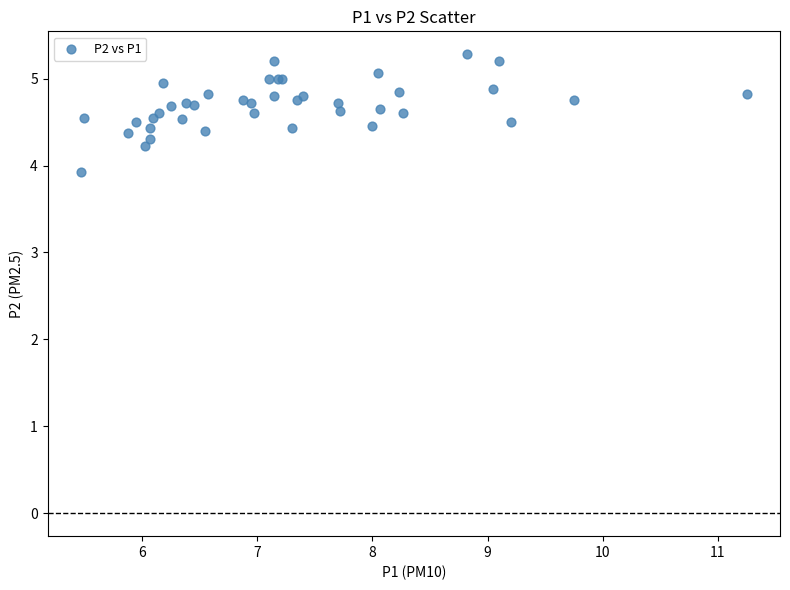

What Y value in the scatter plot is closest to 4?

3.9